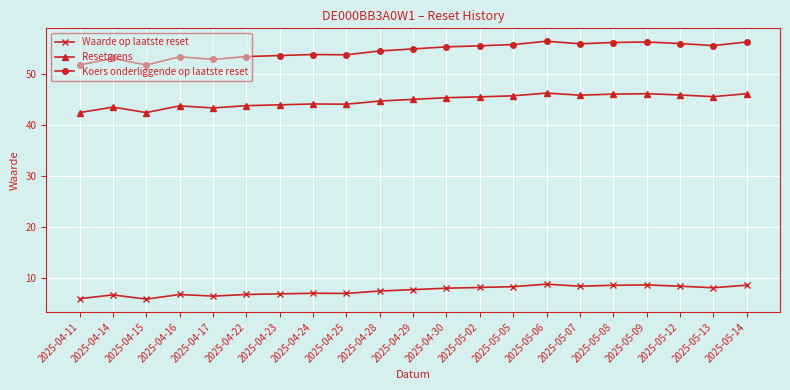

What is the greatest value displayed?

56.4